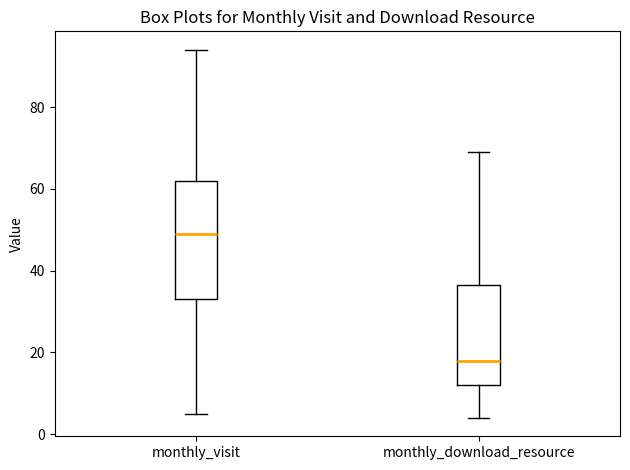

Comparing the boxes themselves (not the whiskers), which one is the tallest?

monthly_visit